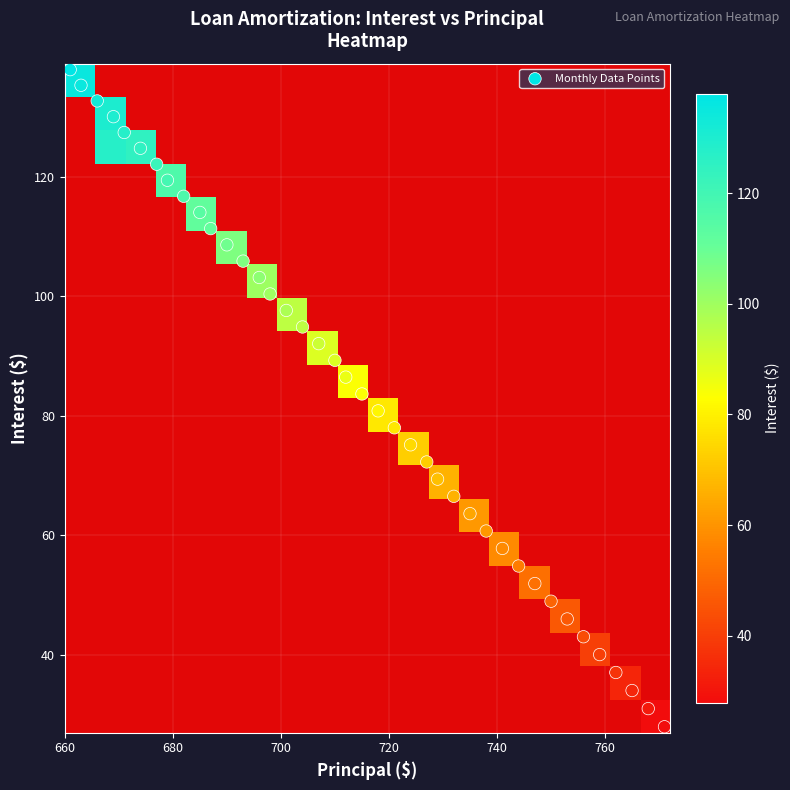

What is the average value?

84.3